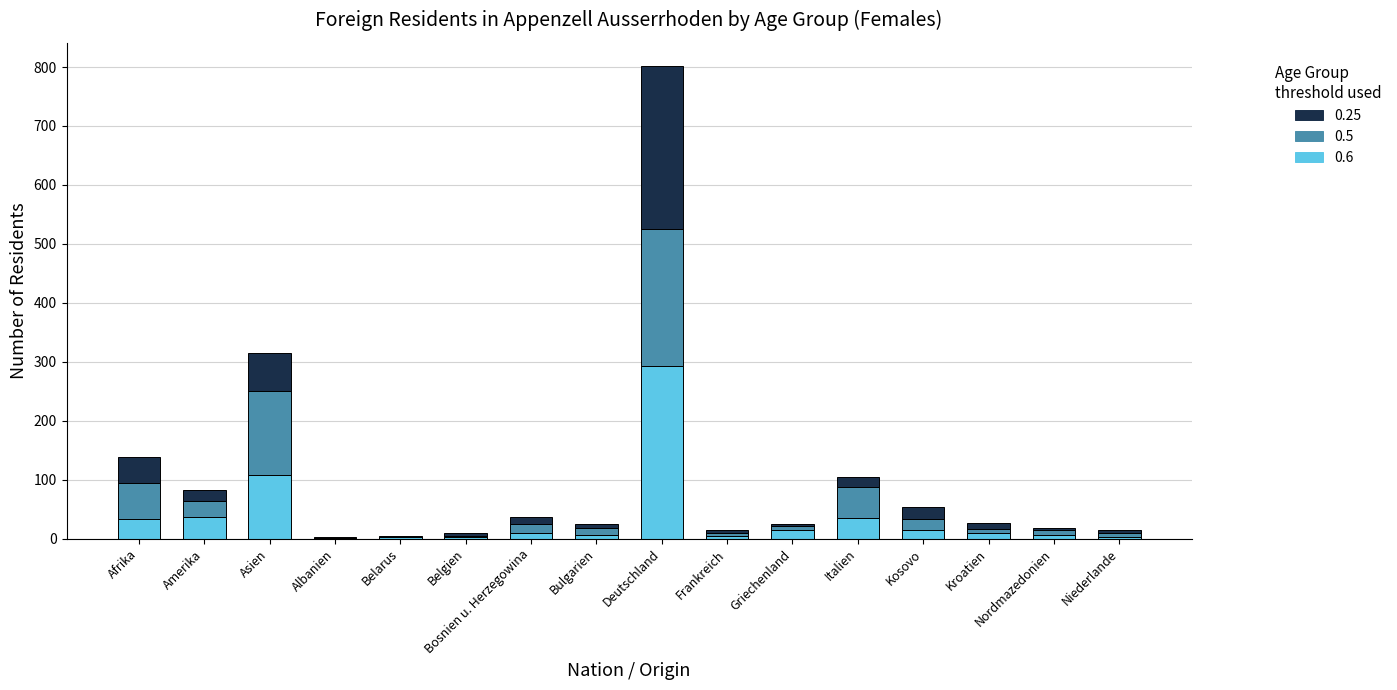

At which category is the sum across all series the highest?

Deutschland